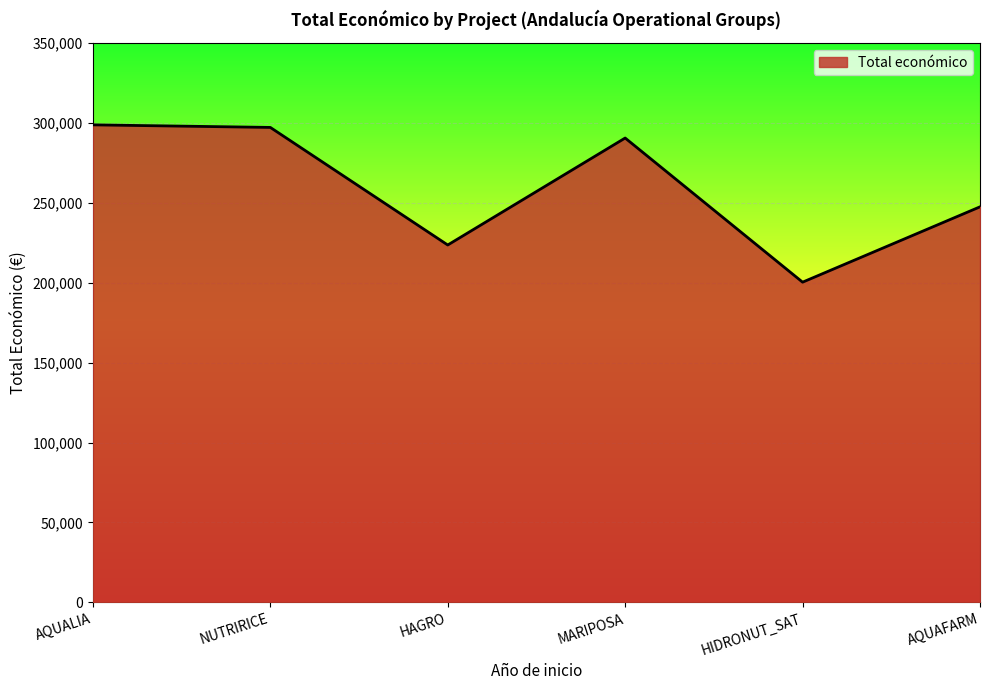

What position from the right is AQUALIA?

6